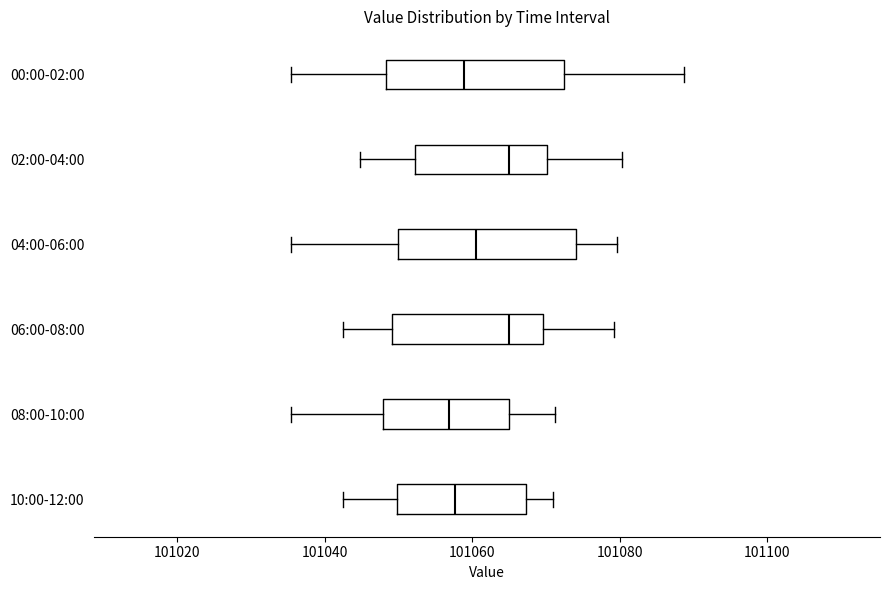

Reading bottom to top, read every box against the x-axis: the position of its median line, the range the box covers, and the ends of its whiskers. The values are not printed on the chart, so give them approximately, as read against the axis.

10:00-12:00: median 101058, box 101050 to 101068, whiskers 101042 to 101072
08:00-10:00: median 101056, box 101048 to 101064, whiskers 101036 to 101072
06:00-08:00: median 101066, box 101050 to 101070, whiskers 101042 to 101080
04:00-06:00: median 101060, box 101050 to 101074, whiskers 101036 to 101080
02:00-04:00: median 101066, box 101052 to 101070, whiskers 101044 to 101080
00:00-02:00: median 101058, box 101048 to 101072, whiskers 101036 to 101088